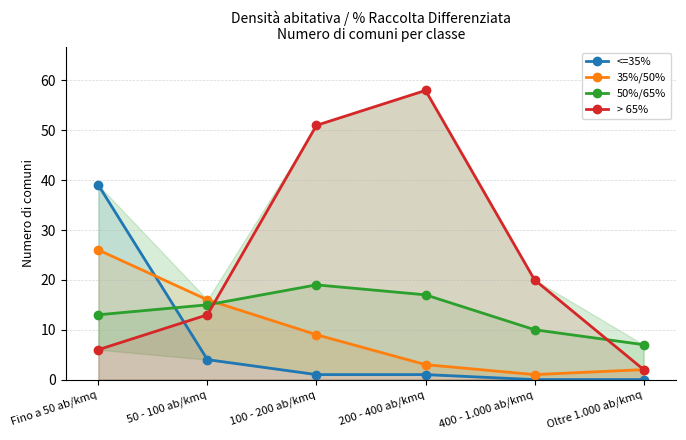

What is the label of the 3rd point from the left?

100 - 200 ab/kmq